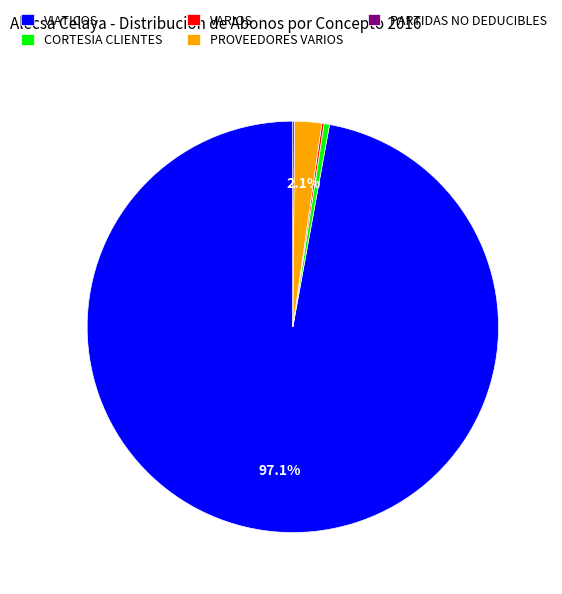

What is the largest slice in the pie chart?

VIATICOS